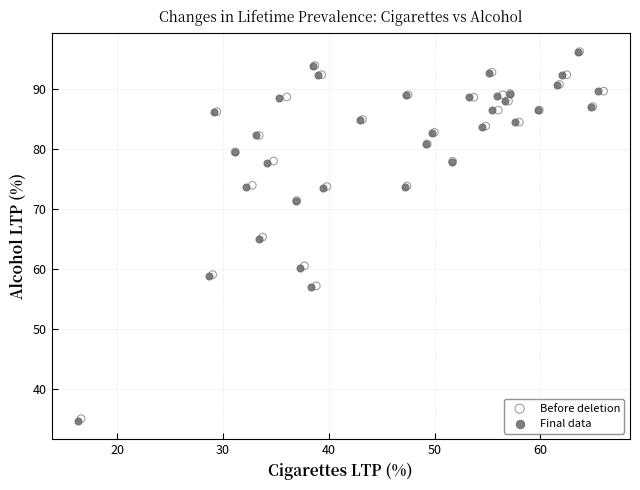

What are all the series names shown in the legend?

Before deletion, Final data